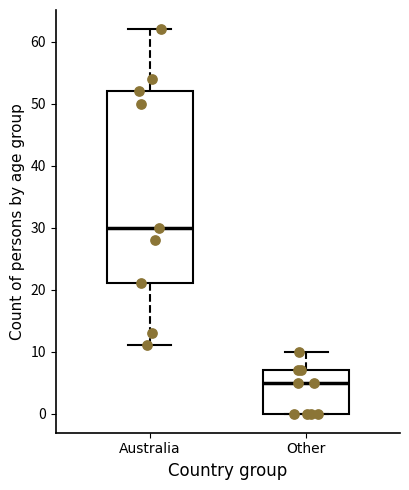

Which box is the tallest, from its lower edge to its upper edge?

Australia